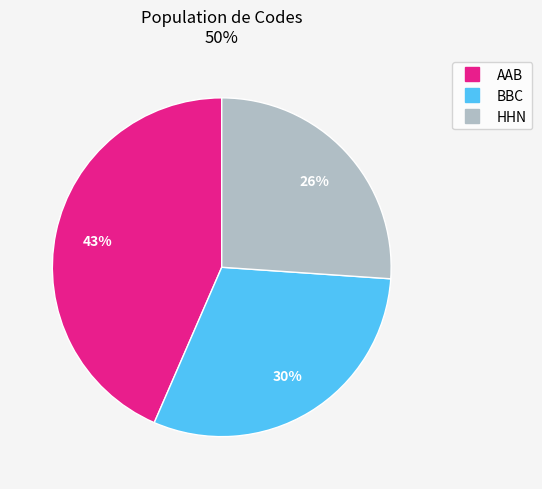

Between HHN and AAB, which is larger?

AAB